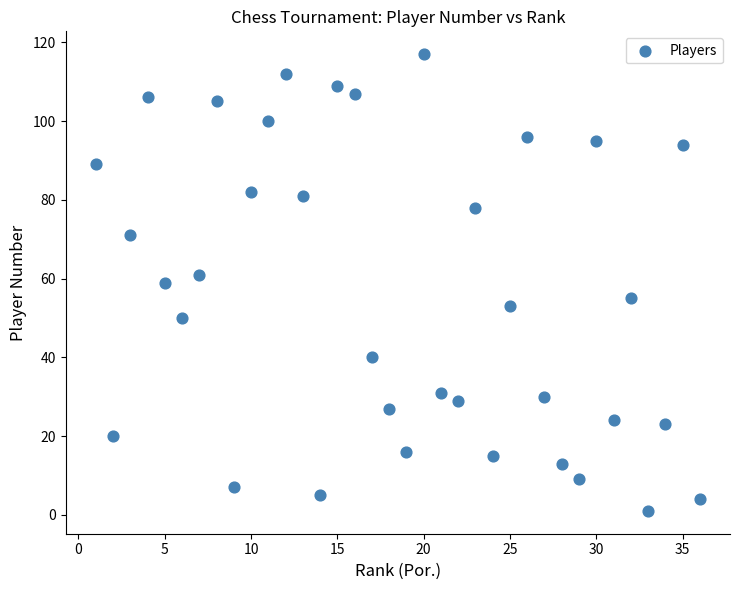

What is the range of Y values (max minus min)?

116